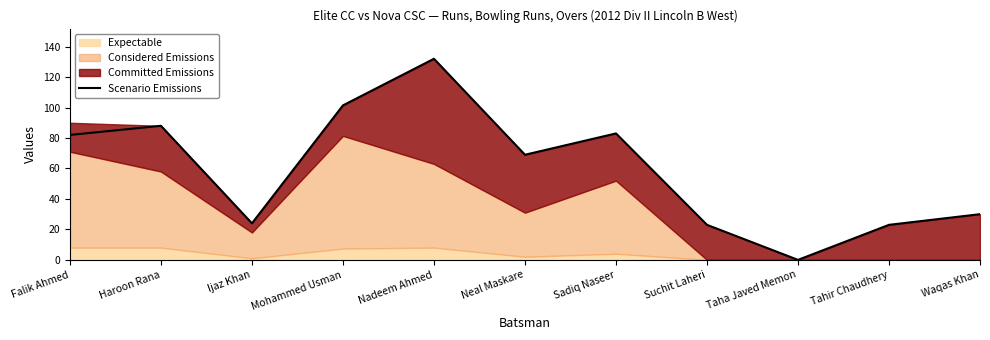

What is the change in value from Haroon Rana to Waqas Khan?

-58.0